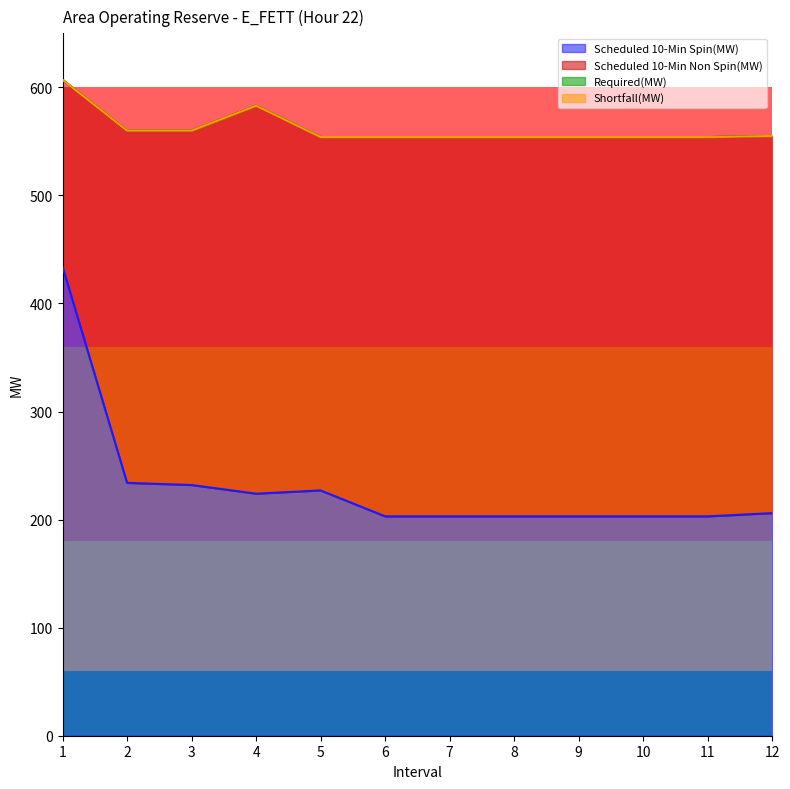

What are all the series names shown in the legend?

Scheduled 10-Min Spin(MW), Scheduled 10-Min Non Spin(MW), Required(MW), Shortfall(MW)